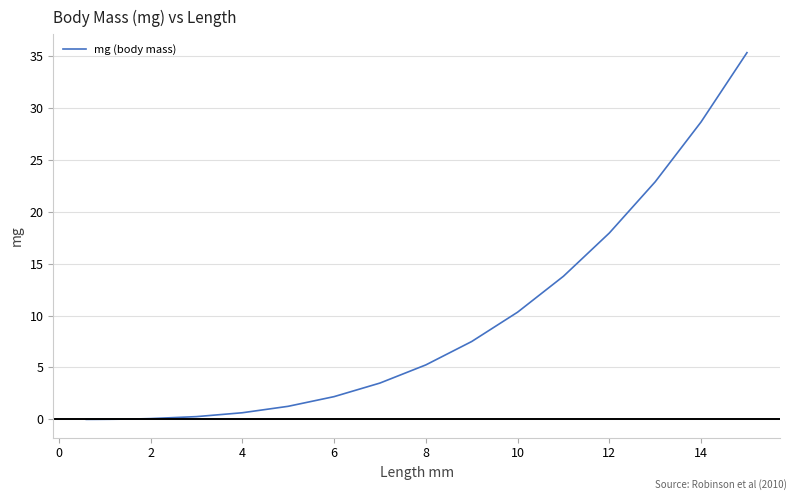

What is the difference between the maximum and minimum values?

35.3